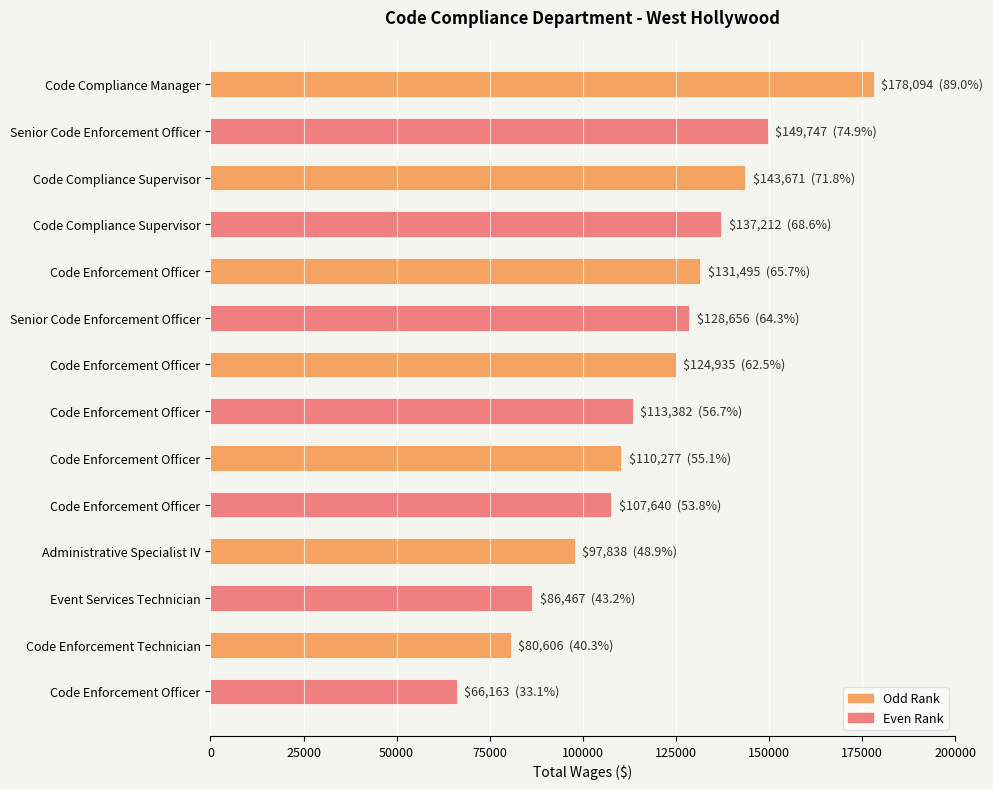

How many bars are there in total?

14